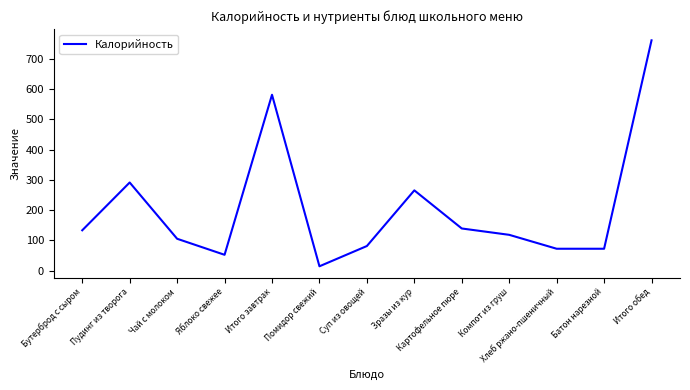

Between Компот из груш and Чай с молоком, which is larger?

Компот из груш